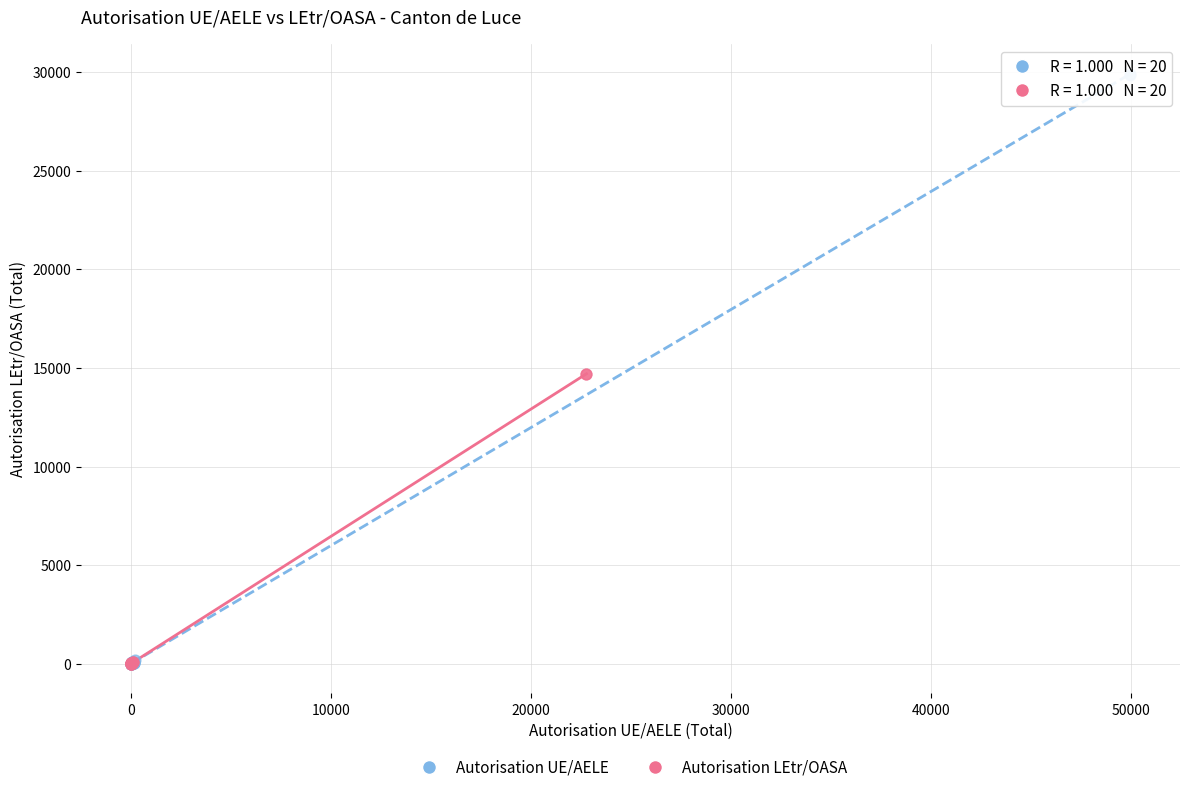

Which series contains the highest Y value?

Autorisation UE/AELE